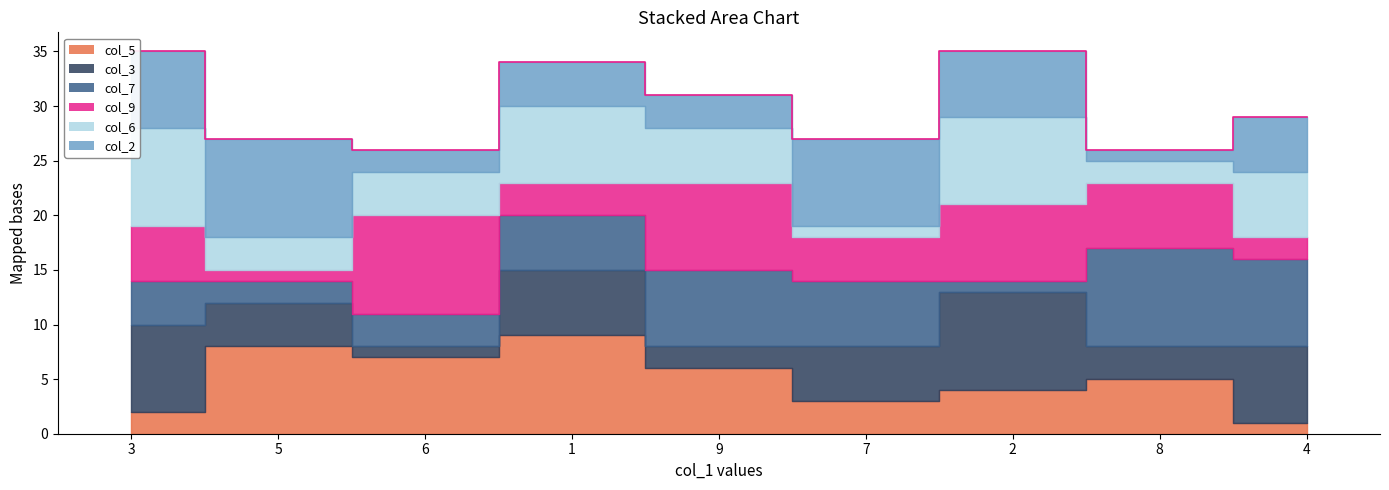

True or false: col_3 has a value of 4 at 5.

True